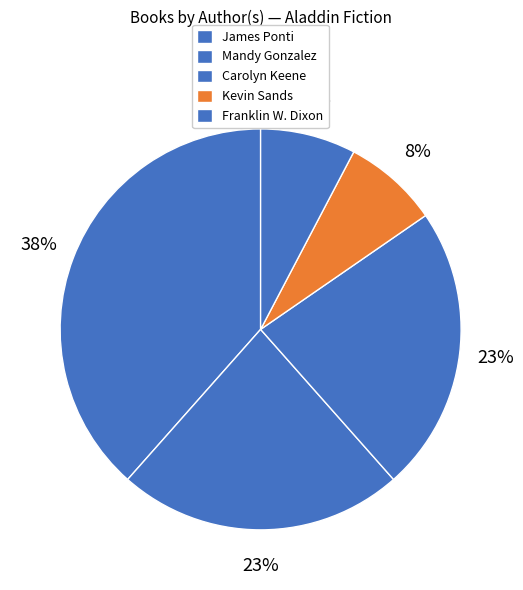

How many slices are in this pie chart?

5